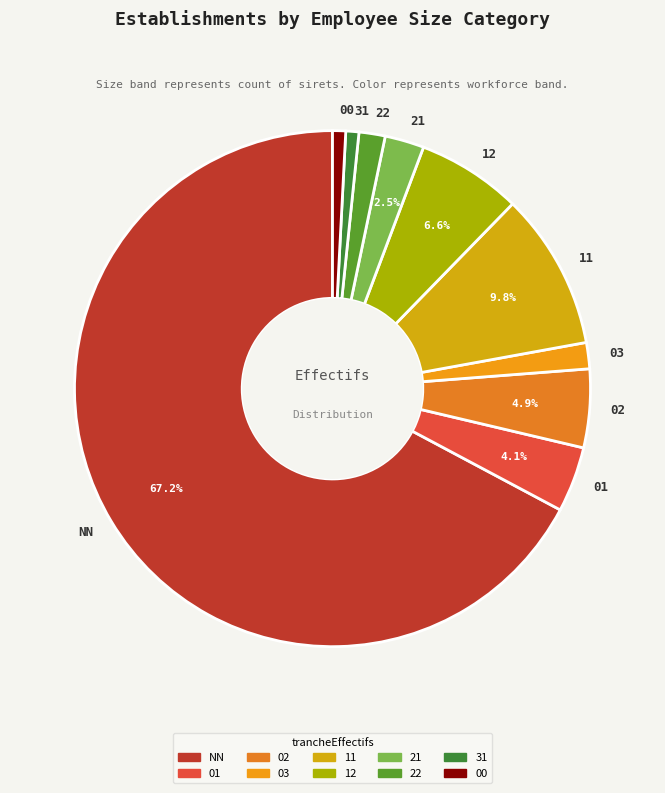

The 22 slice represents 18% of the pie. True or false?

False